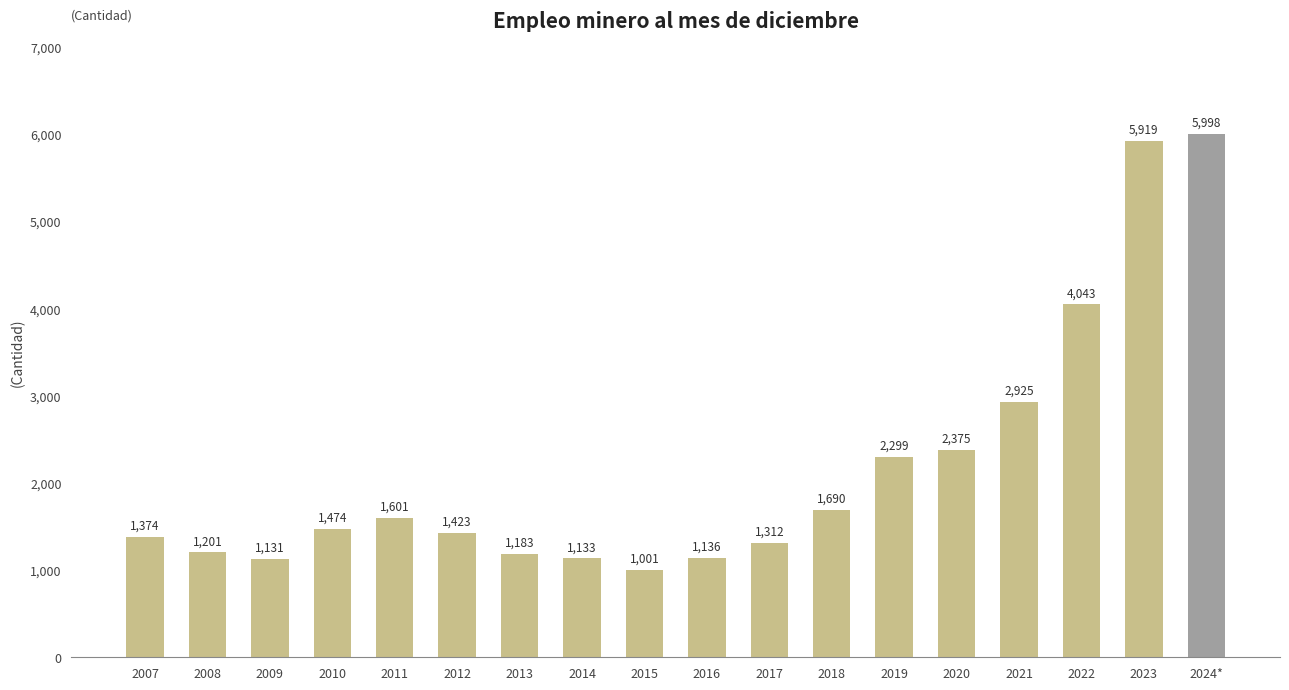

Rank the categories by value from lowest to highest.

2015, 2009, 2014, 2016, 2013, 2008, 2017, 2007, 2012, 2010, 2011, 2018, 2019, 2020, 2021, 2022, 2023, 2024*